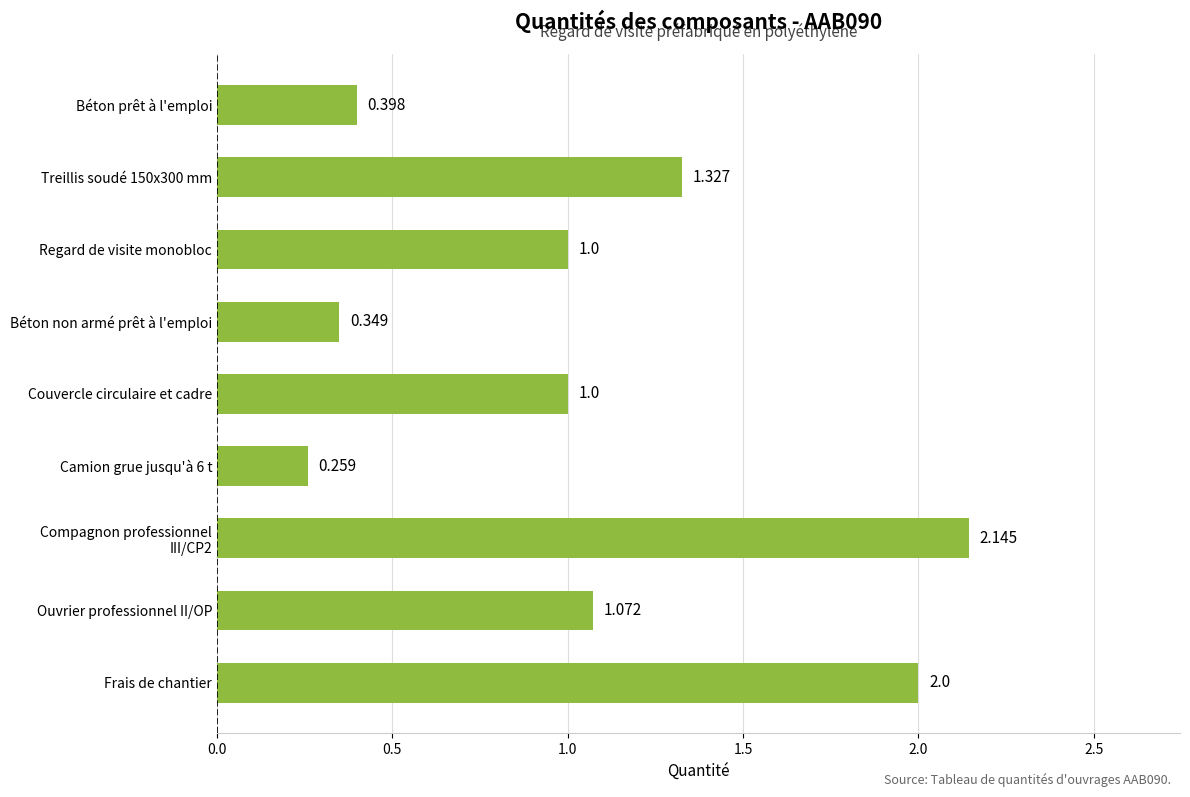

How many categories are shown in the chart?

9